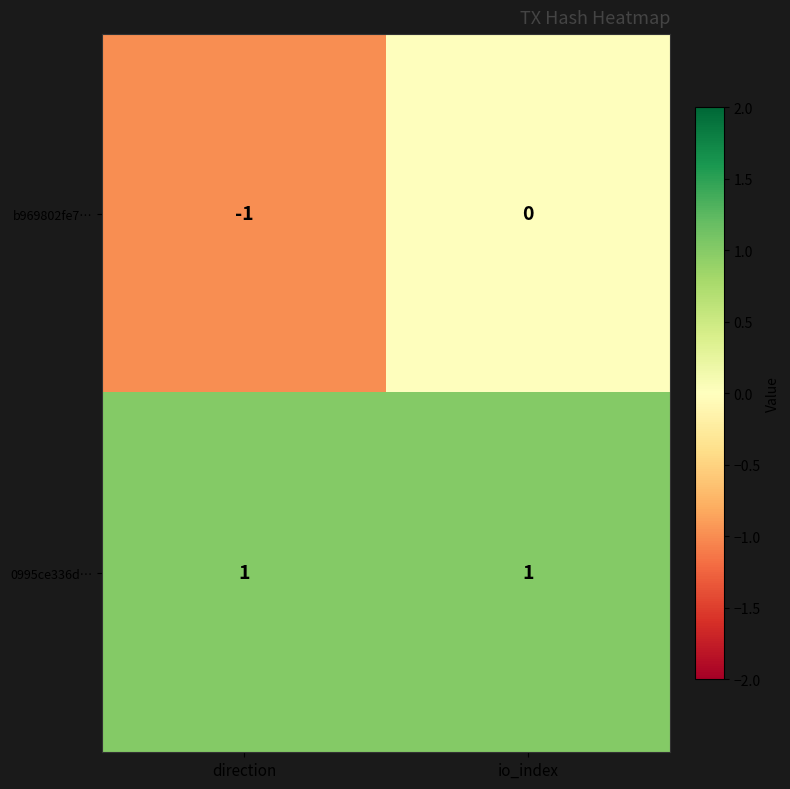

The b969802fe7… series shows -1 at direction. True or false?

True